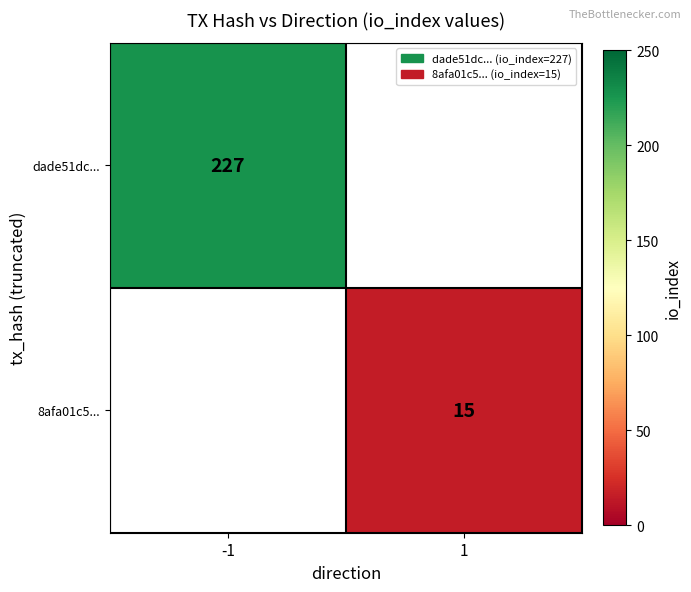

At which category does the chart reach its peak across all series?

-1